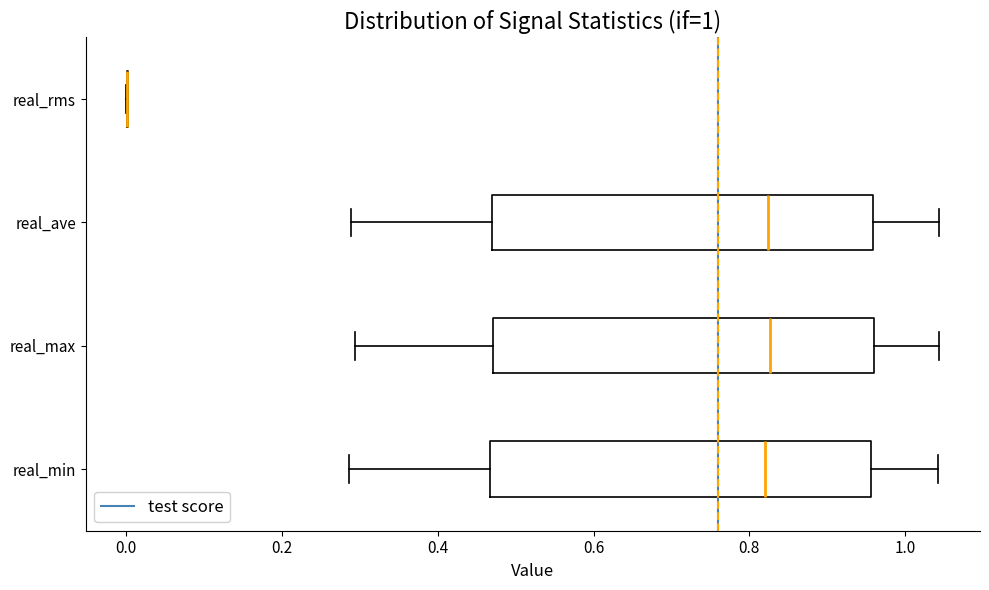

Reading bottom to top, transcribe this box plot: for each box, give where its median line is, the range the box spans, and where its two whiskers end, as read against the x-axis. The values are not printed on the chart, so give them approximately, as read against the axis.

real_min: median 0.82, box 0.46 to 0.96, whiskers 0.28 to 1.04
real_max: median 0.82, box 0.48 to 0.96, whiskers 0.30 to 1.04
real_ave: median 0.82, box 0.46 to 0.96, whiskers 0.28 to 1.04
real_rms: box collapsed to a line at 0.00, whiskers 0.00 to 0.00